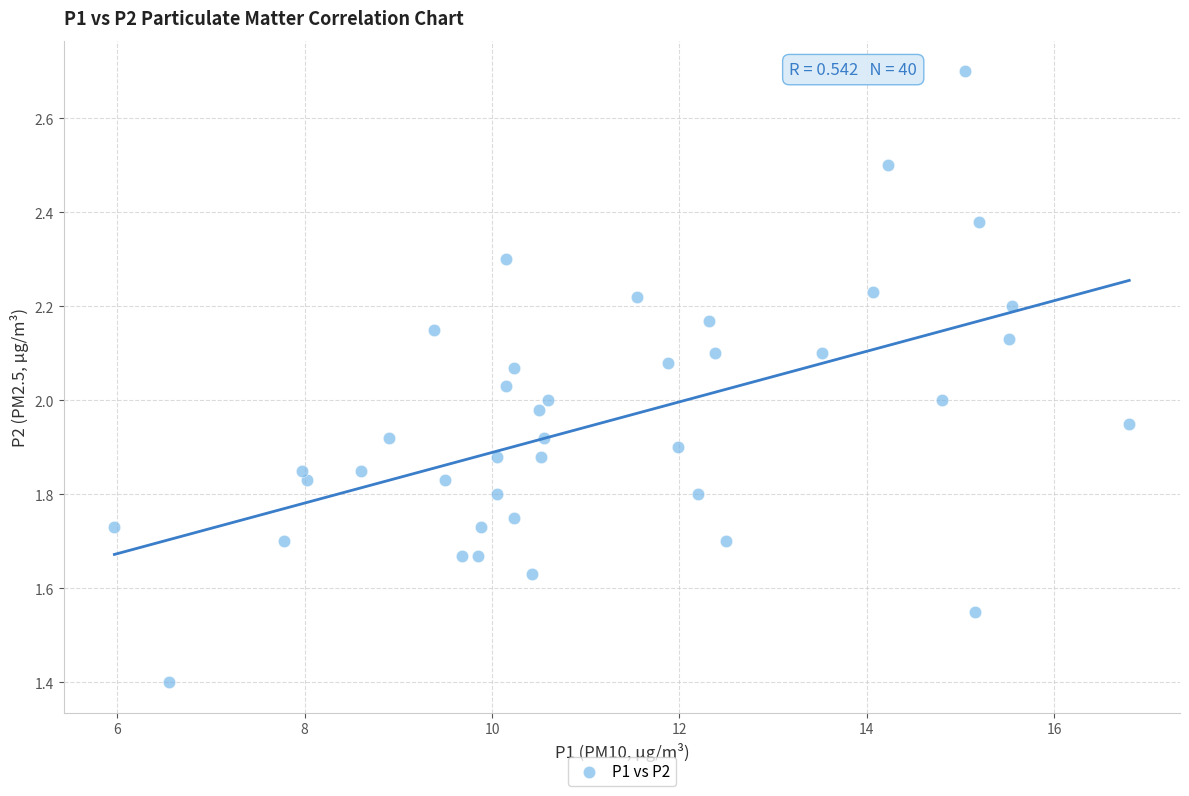

What is the range of Y values (max minus min)?

1.3